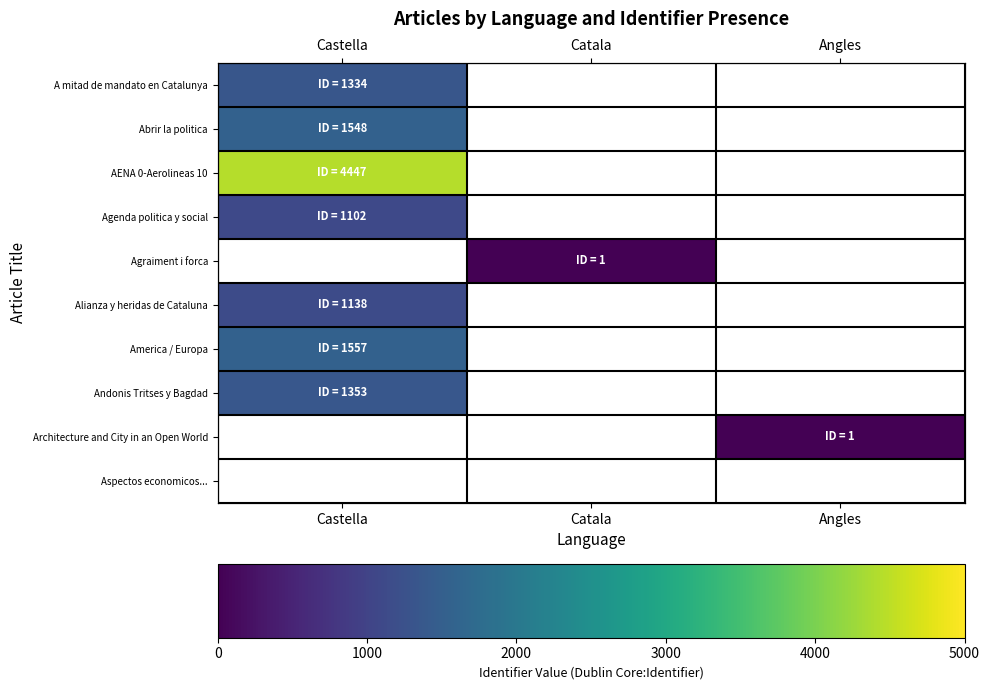

Where is A mitad de mandato en Catalunya nearest to the value 1334?

Castella